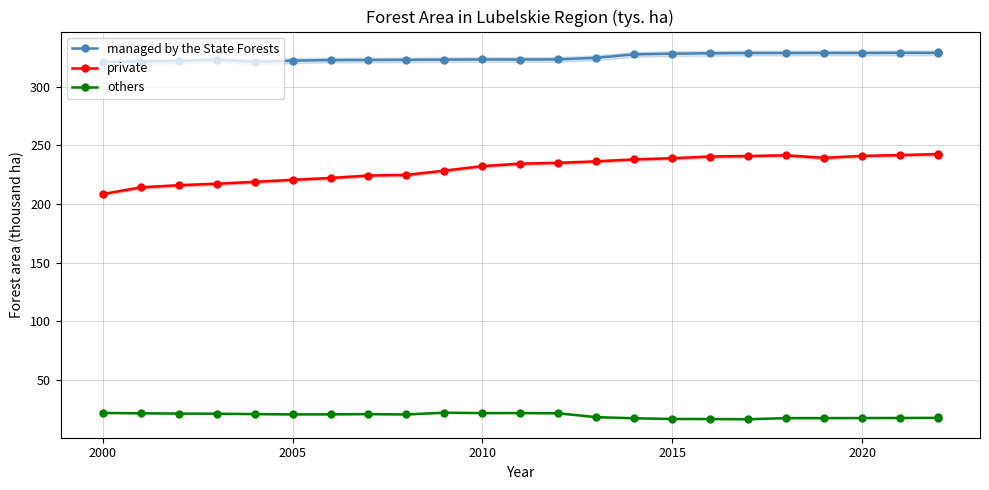

What are all the series names shown in the legend?

managed by the State Forests, private, others